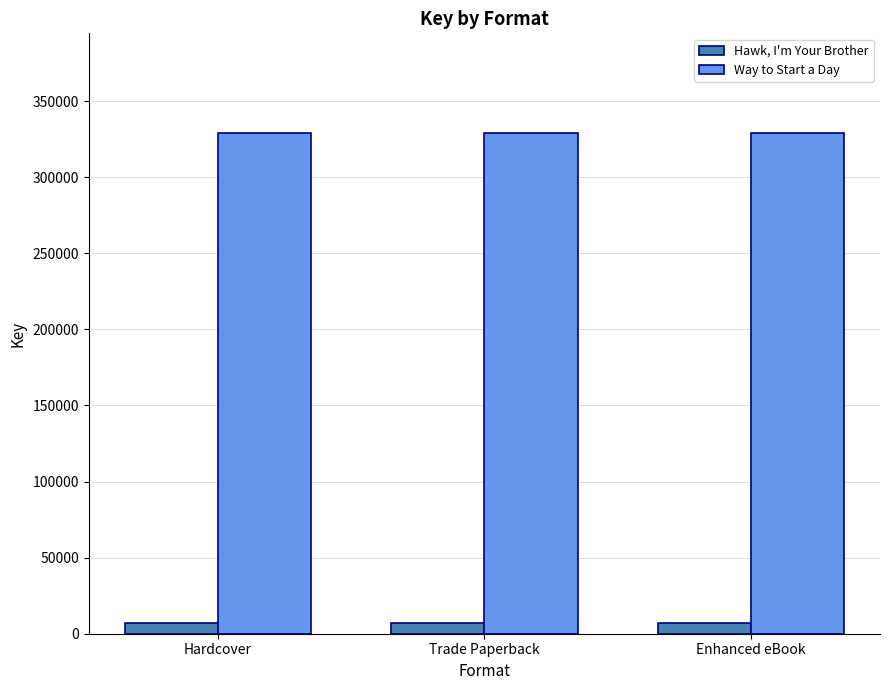

What is the greatest value displayed?

328715